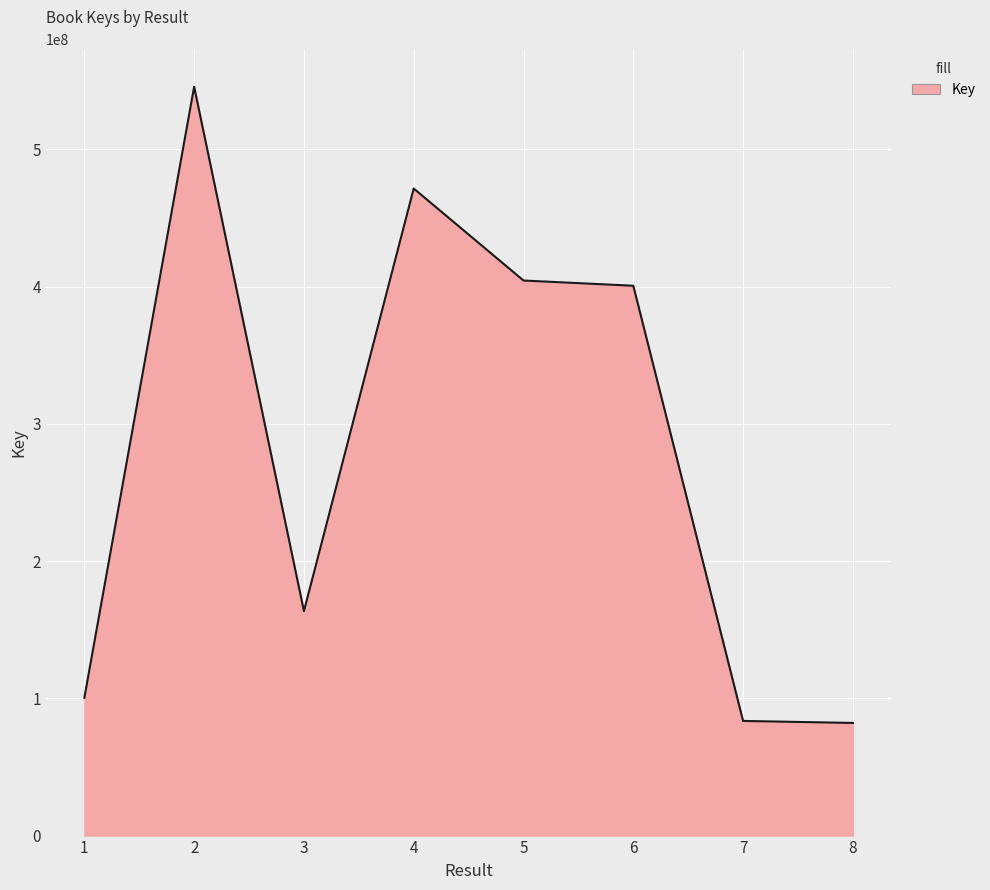

The value at 3 is 163572355. True or false?

True